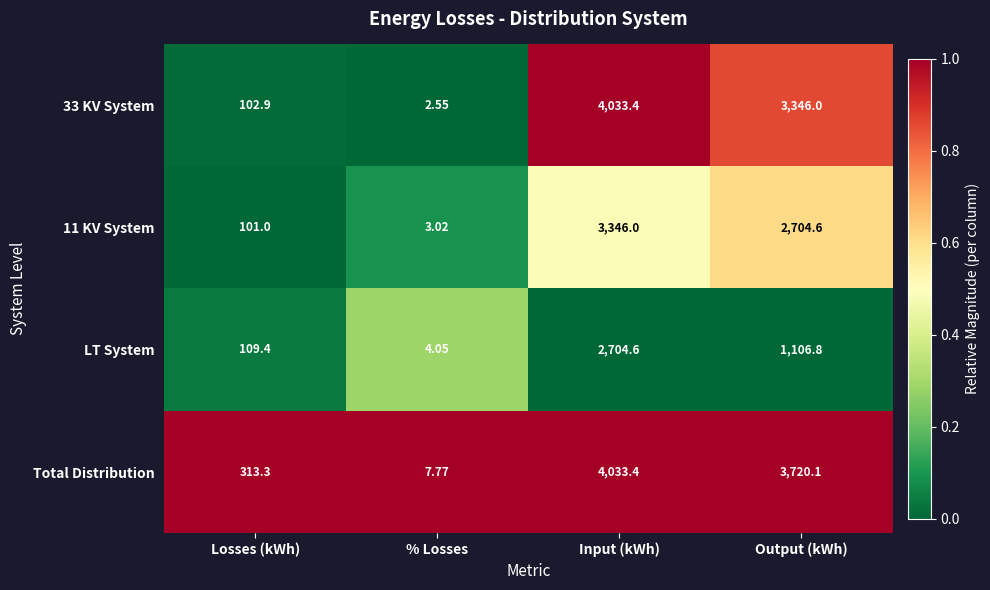

Which series changed the most between Losses (kWh) and Output (kWh)?

Total Distribution